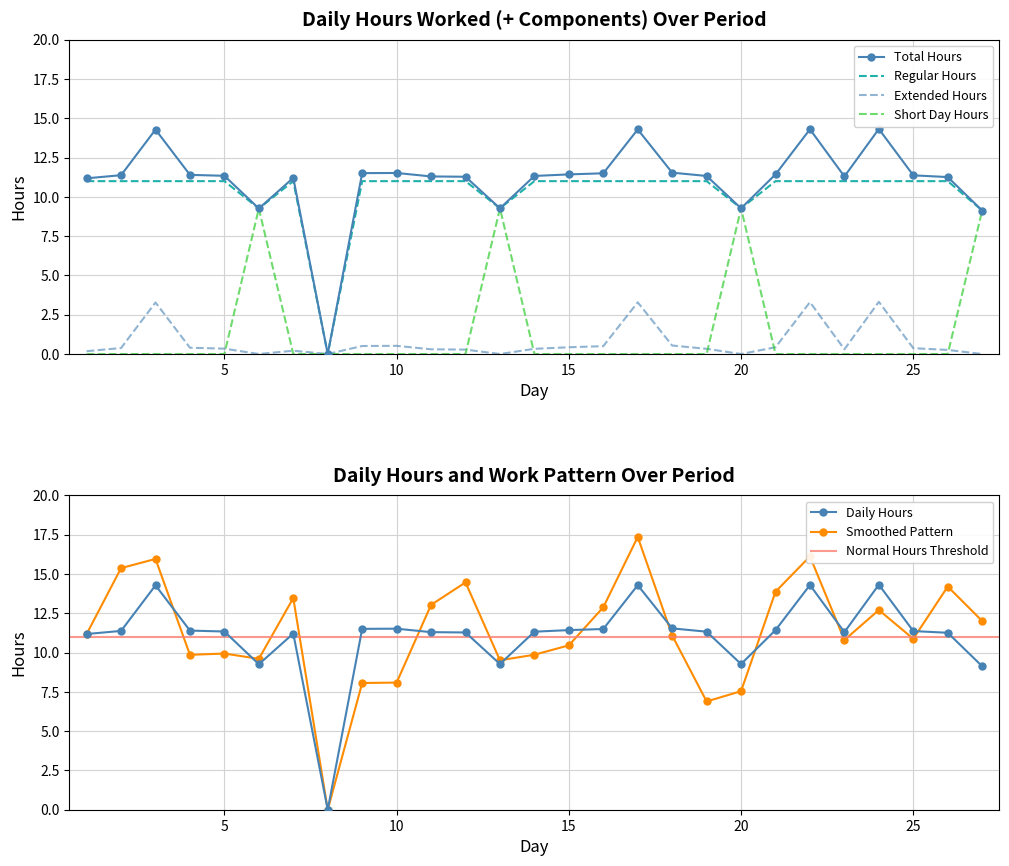

At which category does the chart reach its minimum across all series?

8